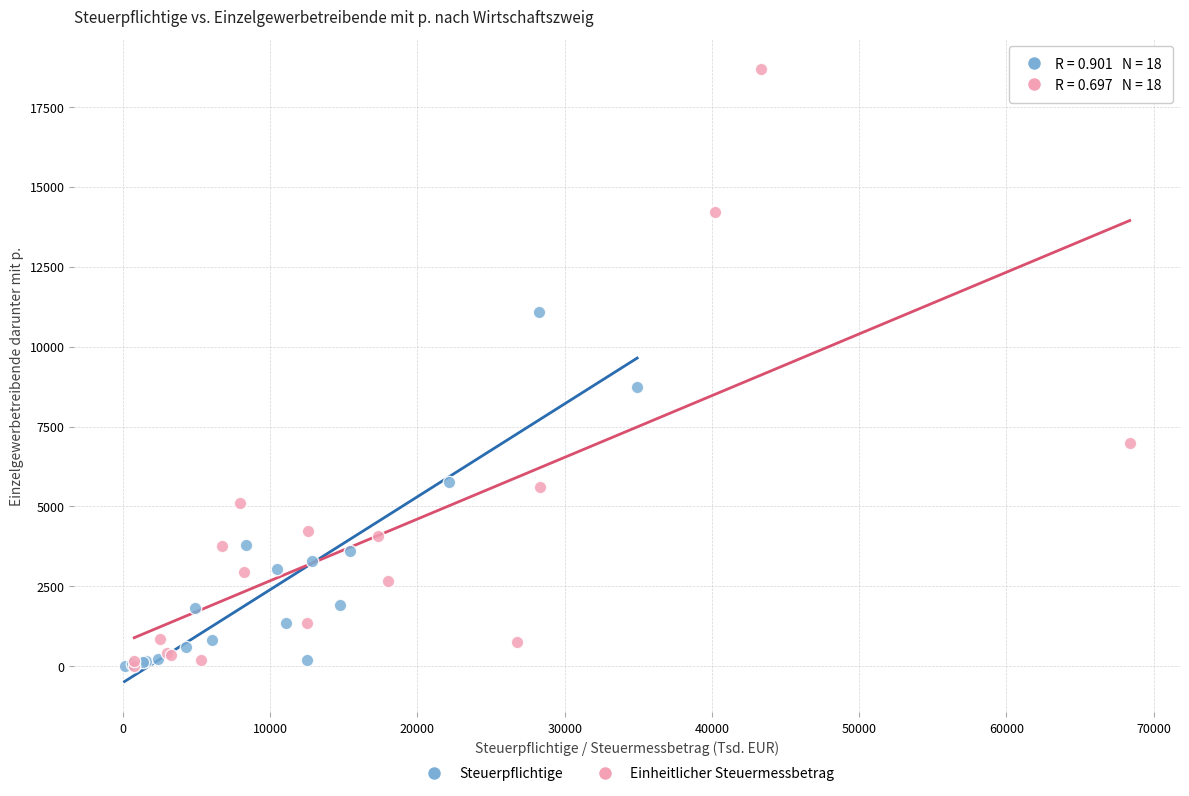

Which series contains the highest Y value?

Einheitlicher Steuermessbetrag